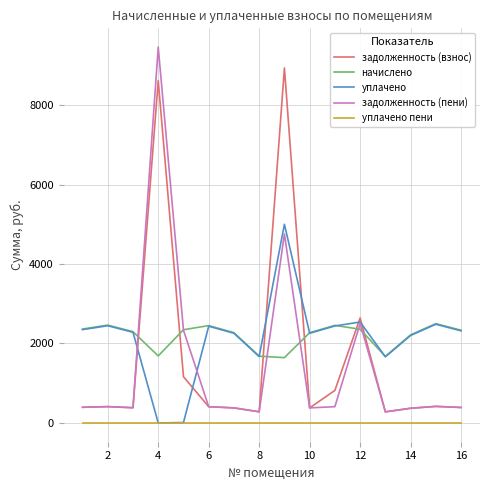

List the series in order of their peak value, lowest first.

уплачено пени, начислено, уплачено, задолженность (взнос), задолженность (пени)